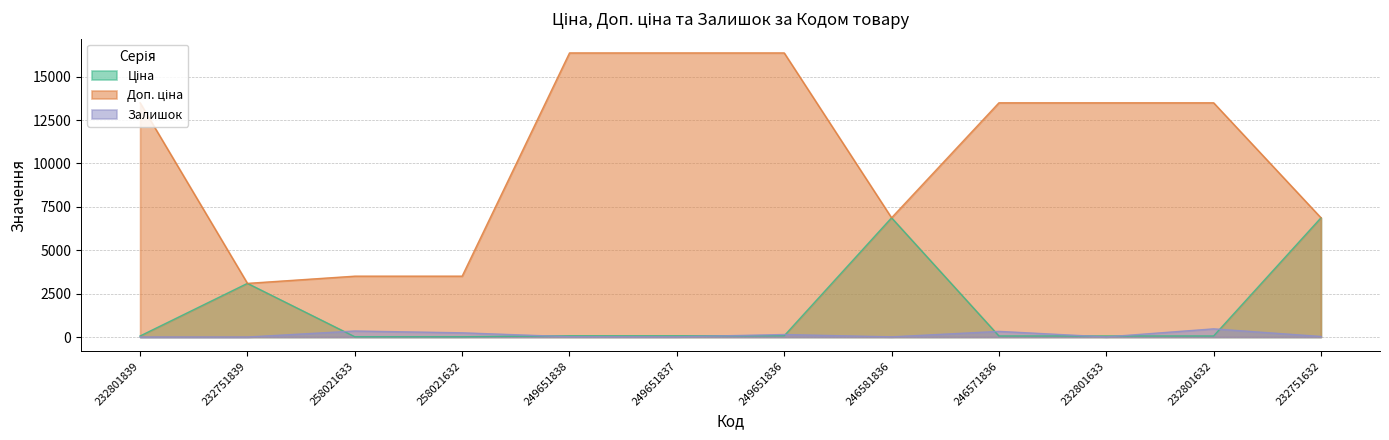

Which series has the widest spread of values?

Доп. ціна